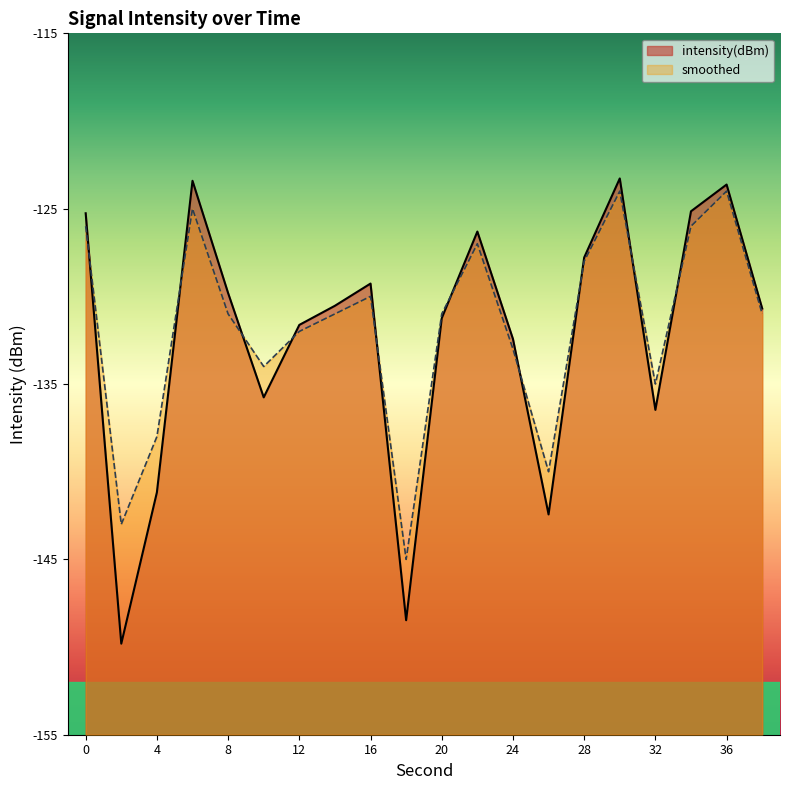

In intensity(dBm), how many points are lower than both neighbors (excluding endpoints)?

5